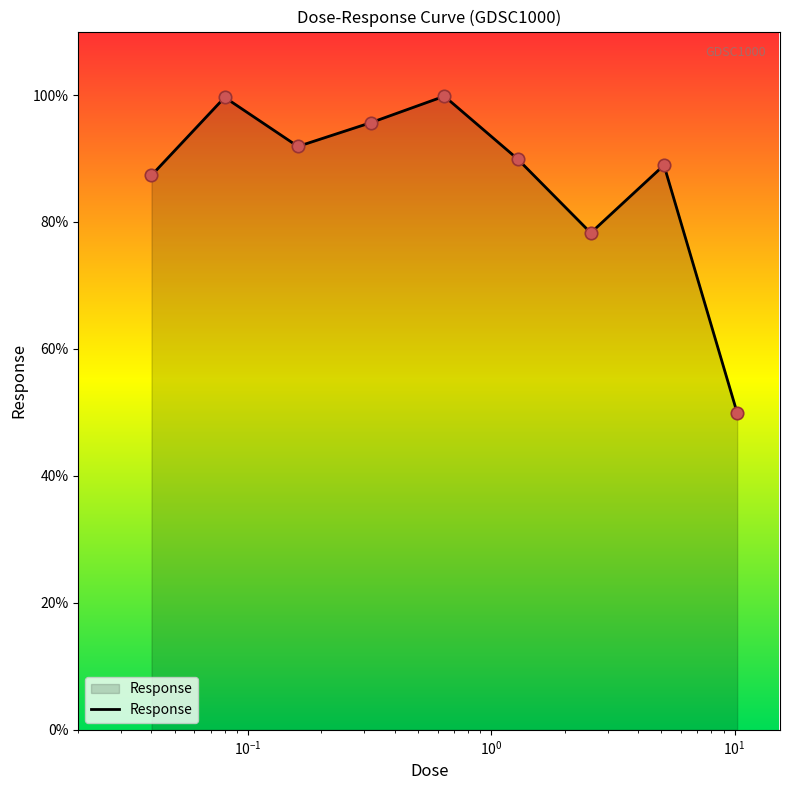

What is the difference between the maximum and minimum values?

49.9